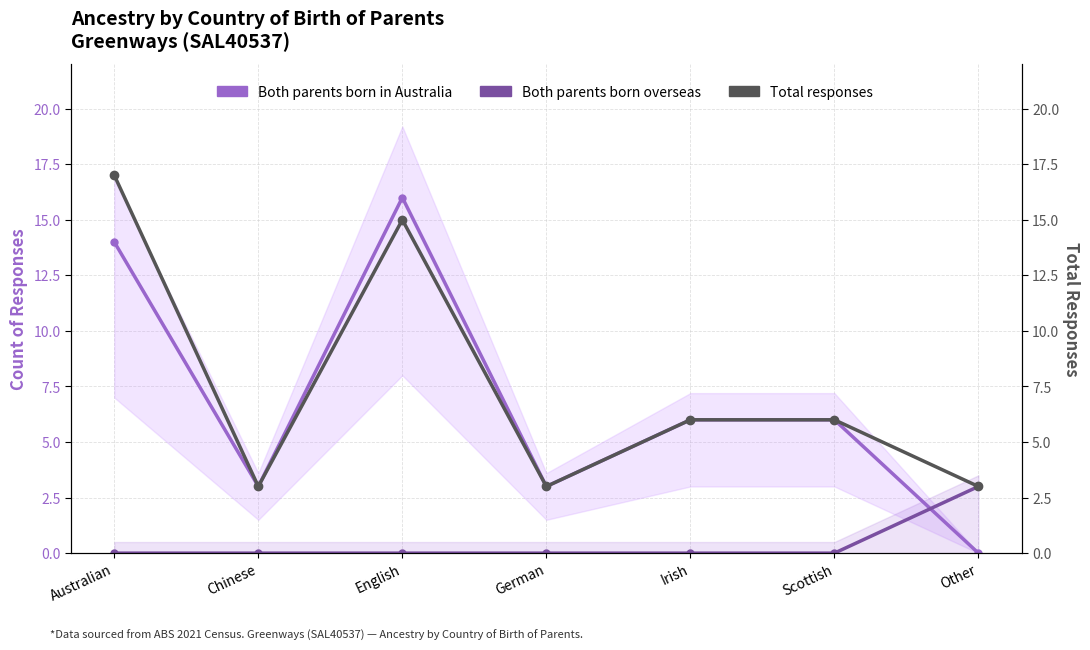

List the series in order of their peak value, lowest first.

Both parents born overseas, Both parents born in Australia, Total responses